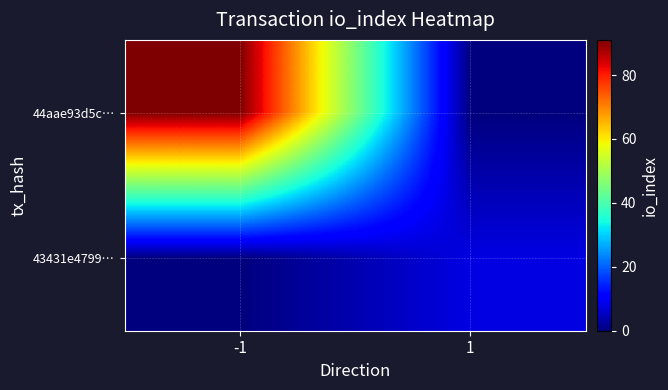

Count the number of categories in the chart.

2